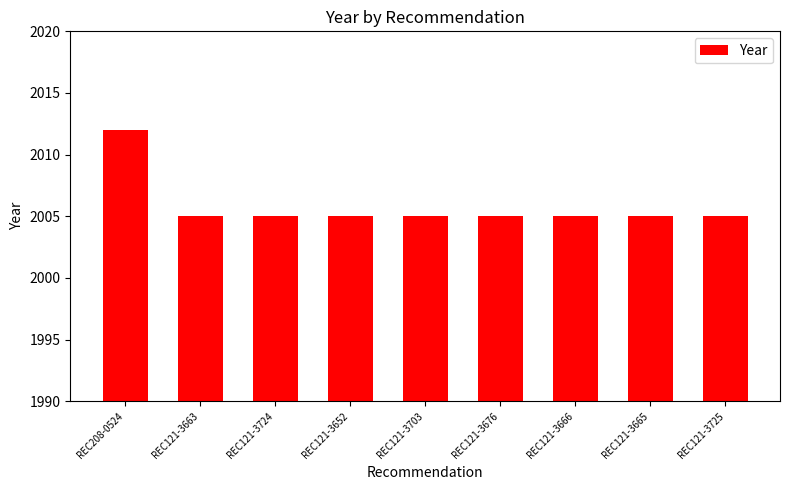

Reading right to left, list all the values displayed in this chart.

REC121-3725=2005	REC121-3665=2005	REC121-3666=2005	REC121-3676=2005	REC121-3703=2005	REC121-3652=2005	REC121-3724=2005	REC121-3663=2005	REC208-0524=2012